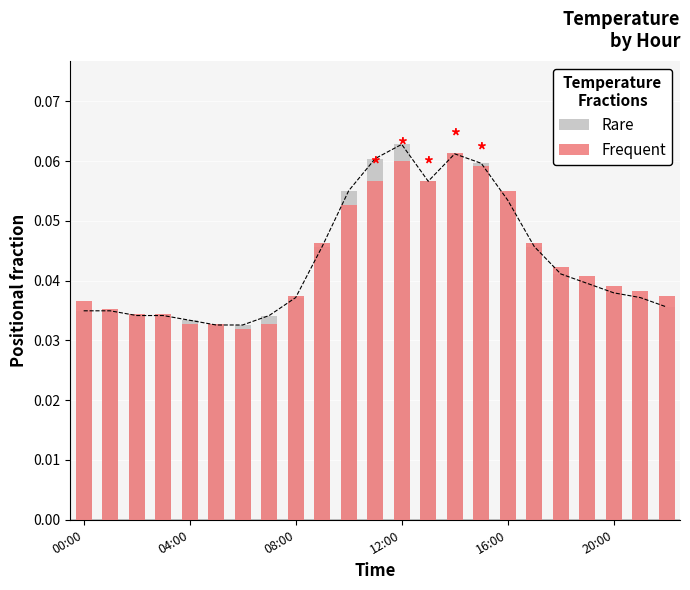

Is it true that Rare equals 0.0 at 04:00?

False